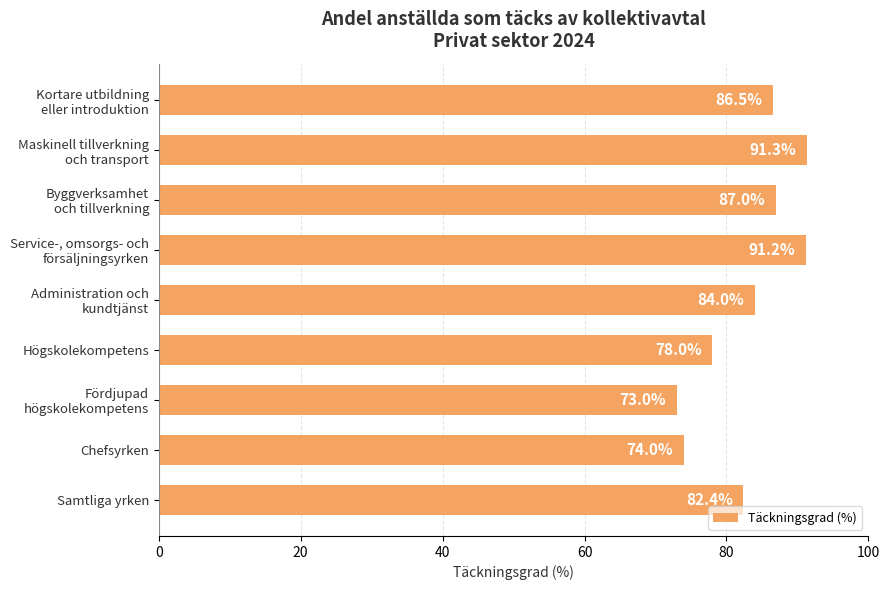

Where is the data nearest to the value 82?

Samtliga yrken